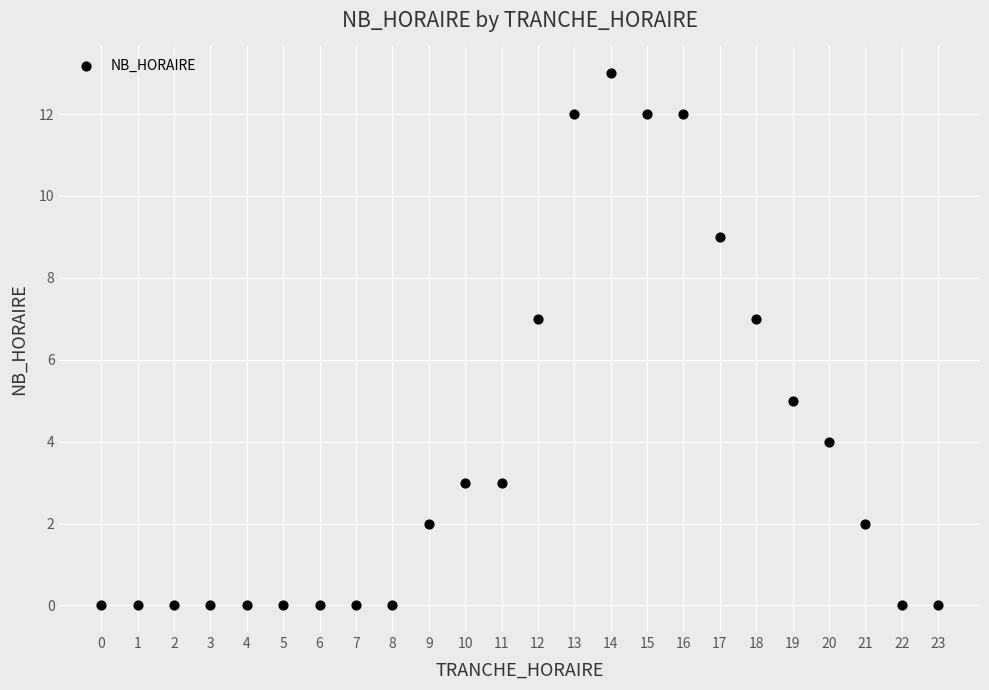

What is the range of Y values (max minus min)?

13